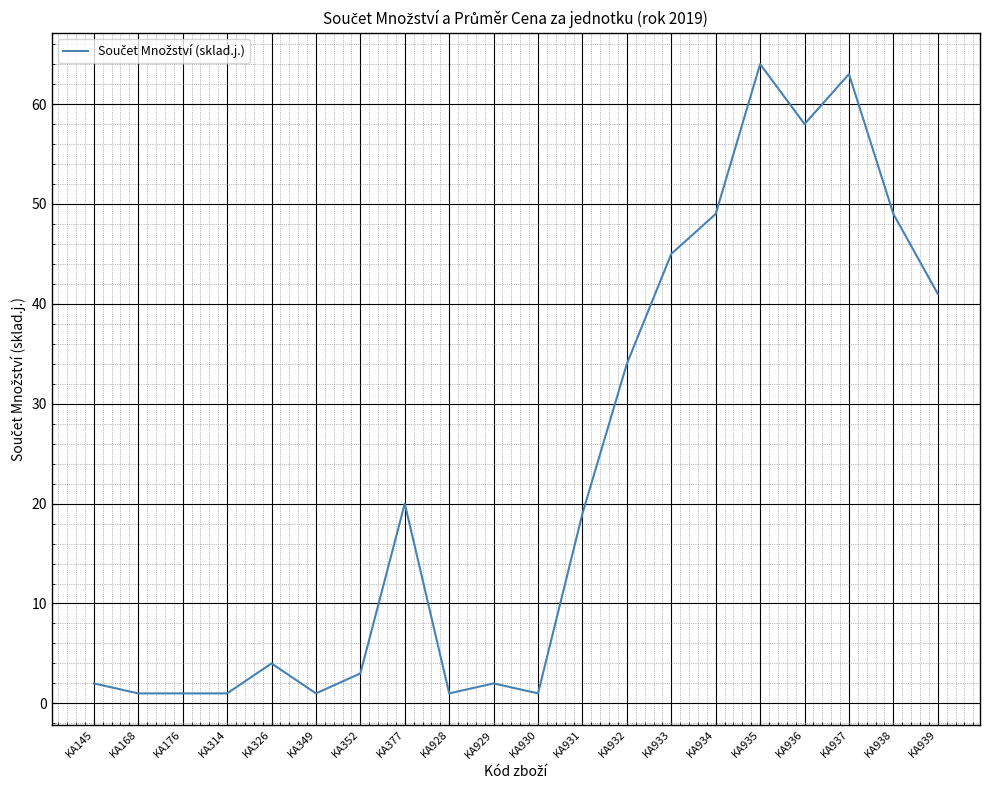

Between KA937 and KA931, which is larger?

KA937